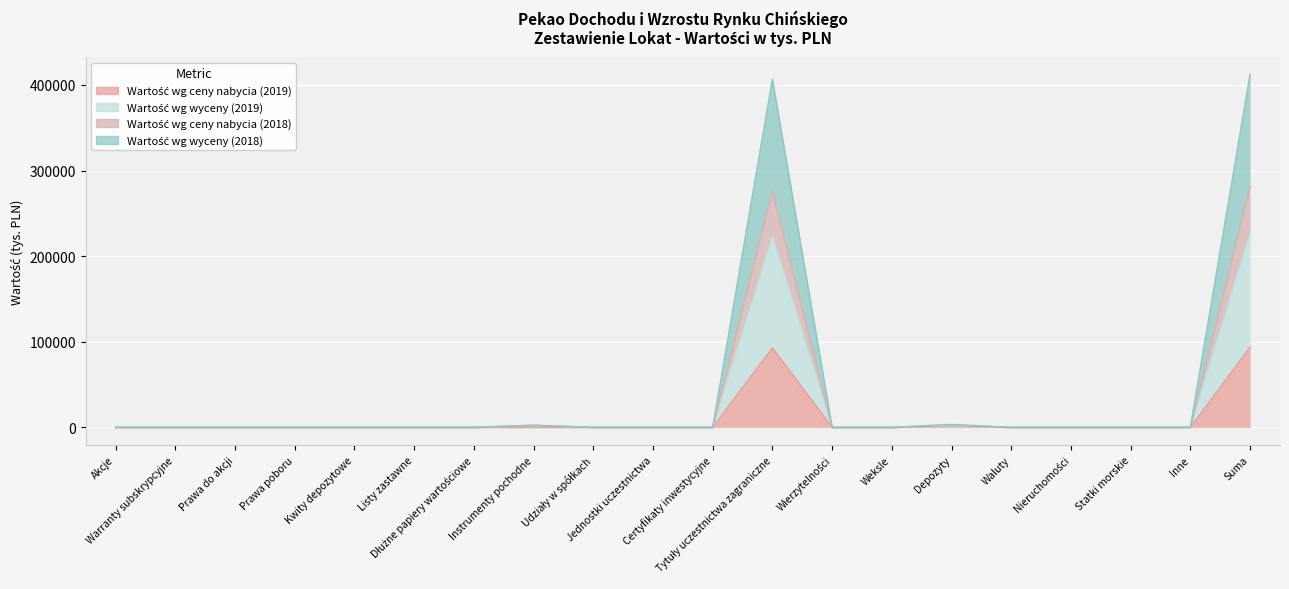

Does the chart display data point markers on the line(s)?

No